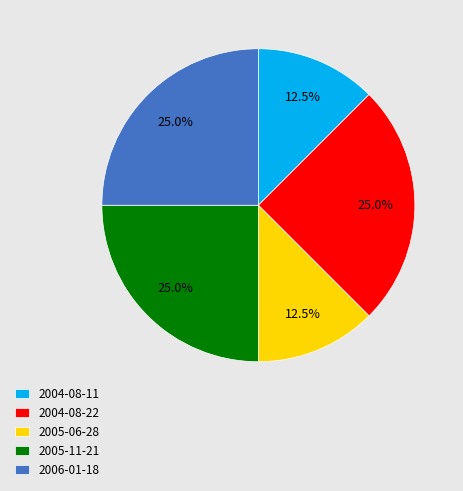

To the nearest percent, what percentage of the pie is 2006-01-18?

25%